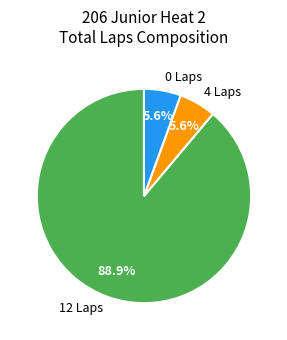

What percentage do 12 Laps and 4 Laps together represent?

94.4%